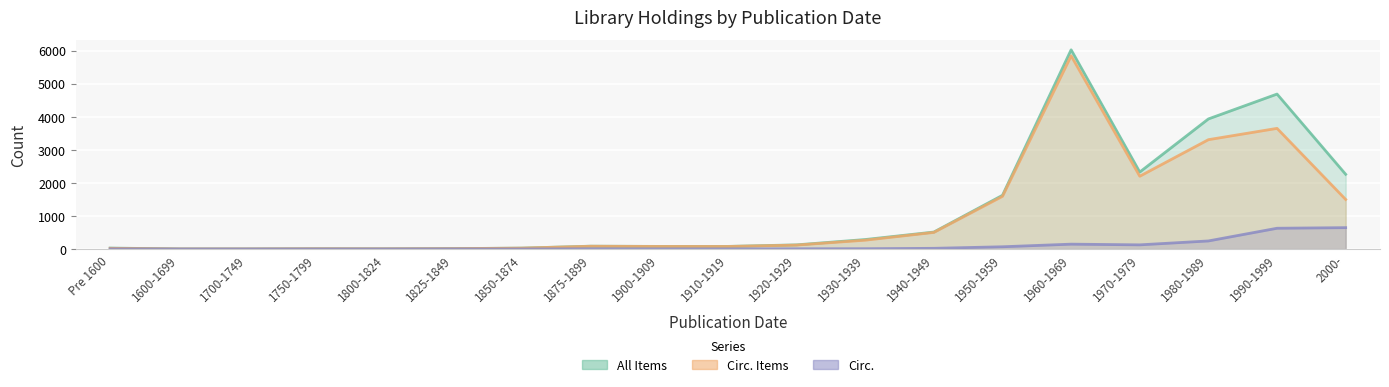

True or false: Circ. and All Items intersect in this chart.

False